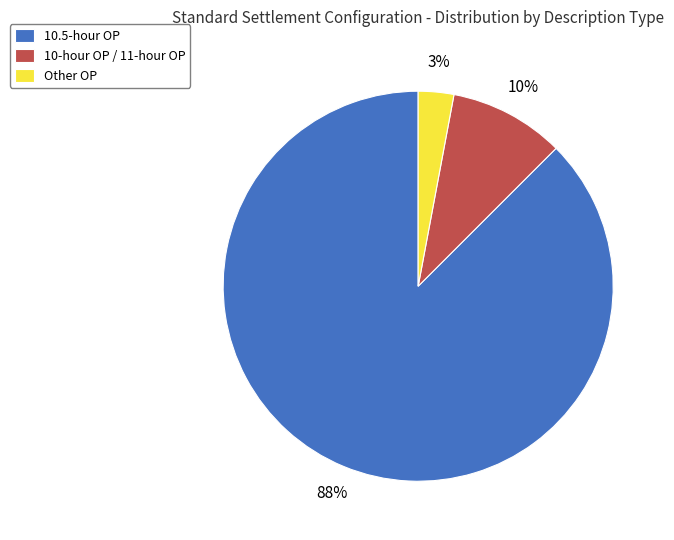

True or false: 10.5-hour OP accounts for 88% of the total.

True